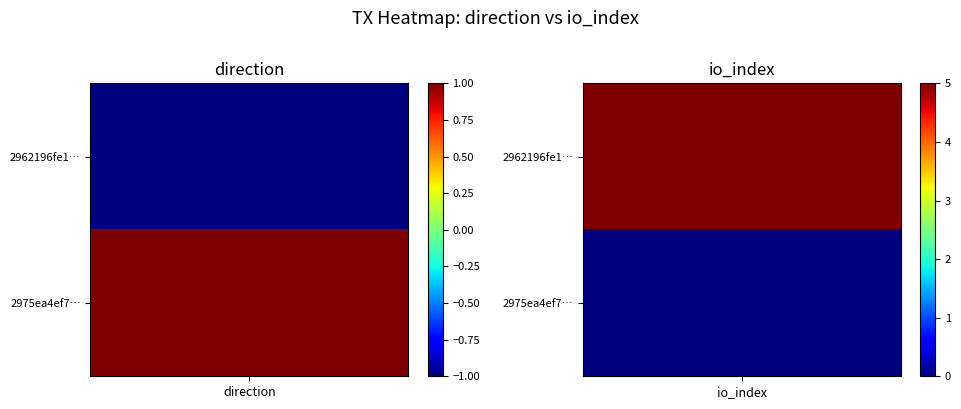

Which has a higher value, -1 or 1?

1